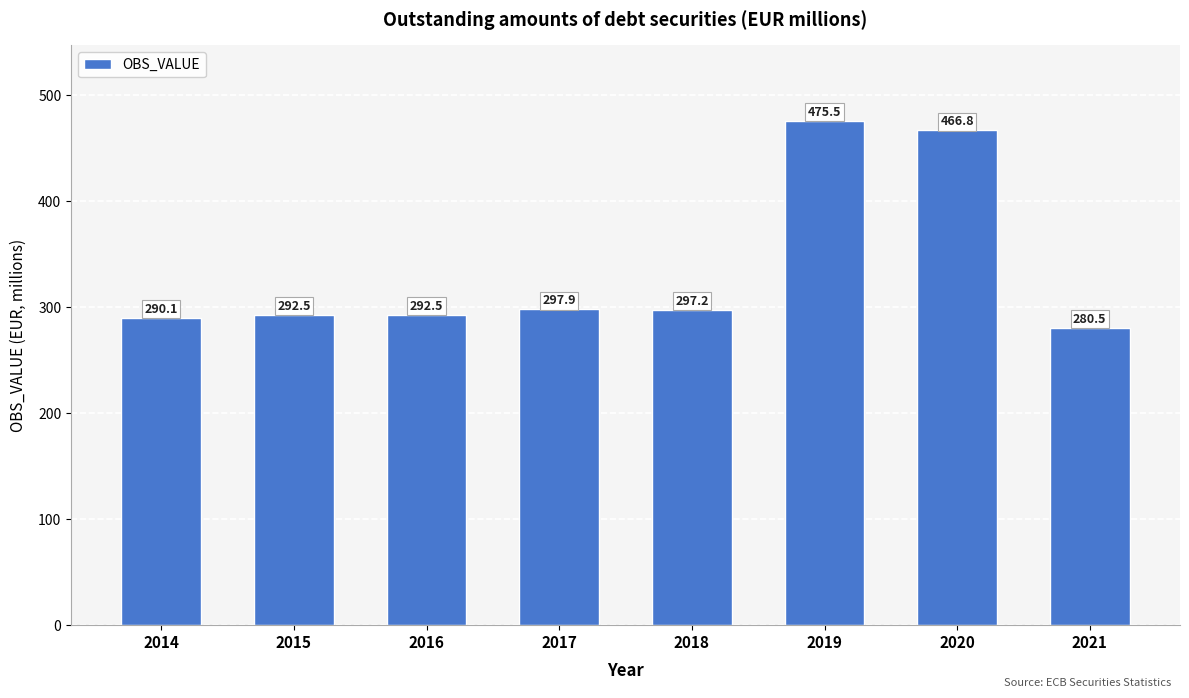

The chart shows a value of 401.5 at 2014. True or false?

False